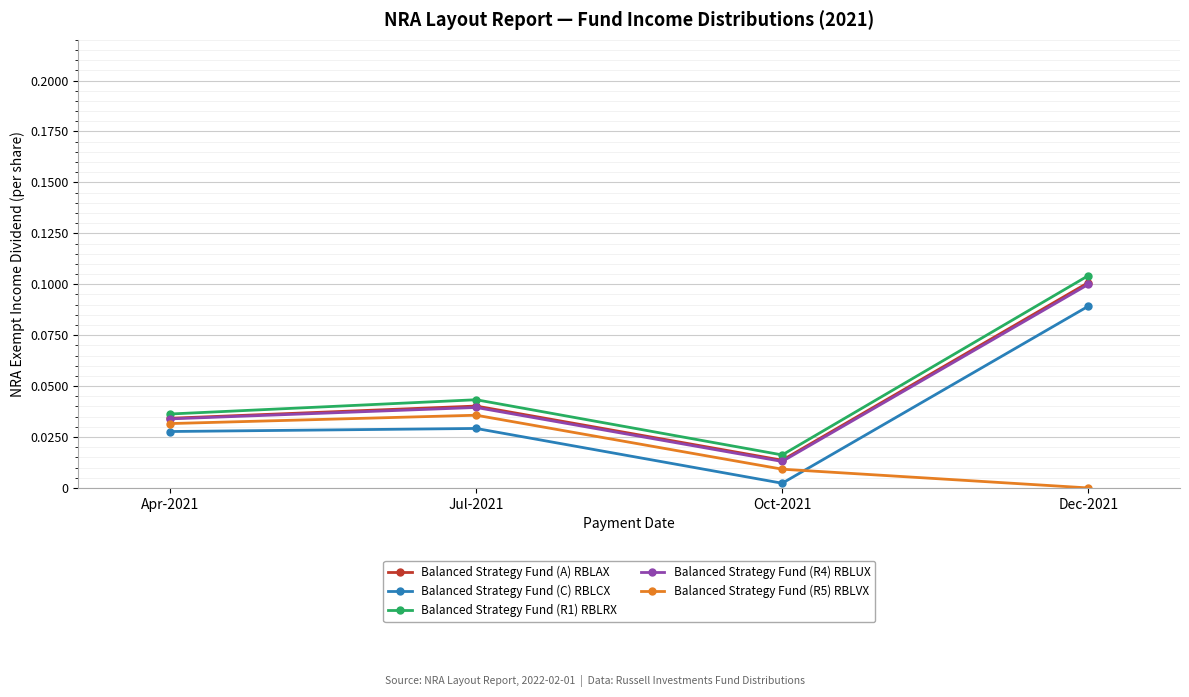

Which series changed the most between Apr-2021 and Dec-2021?

Balanced Strategy Fund (R1) RBLRX